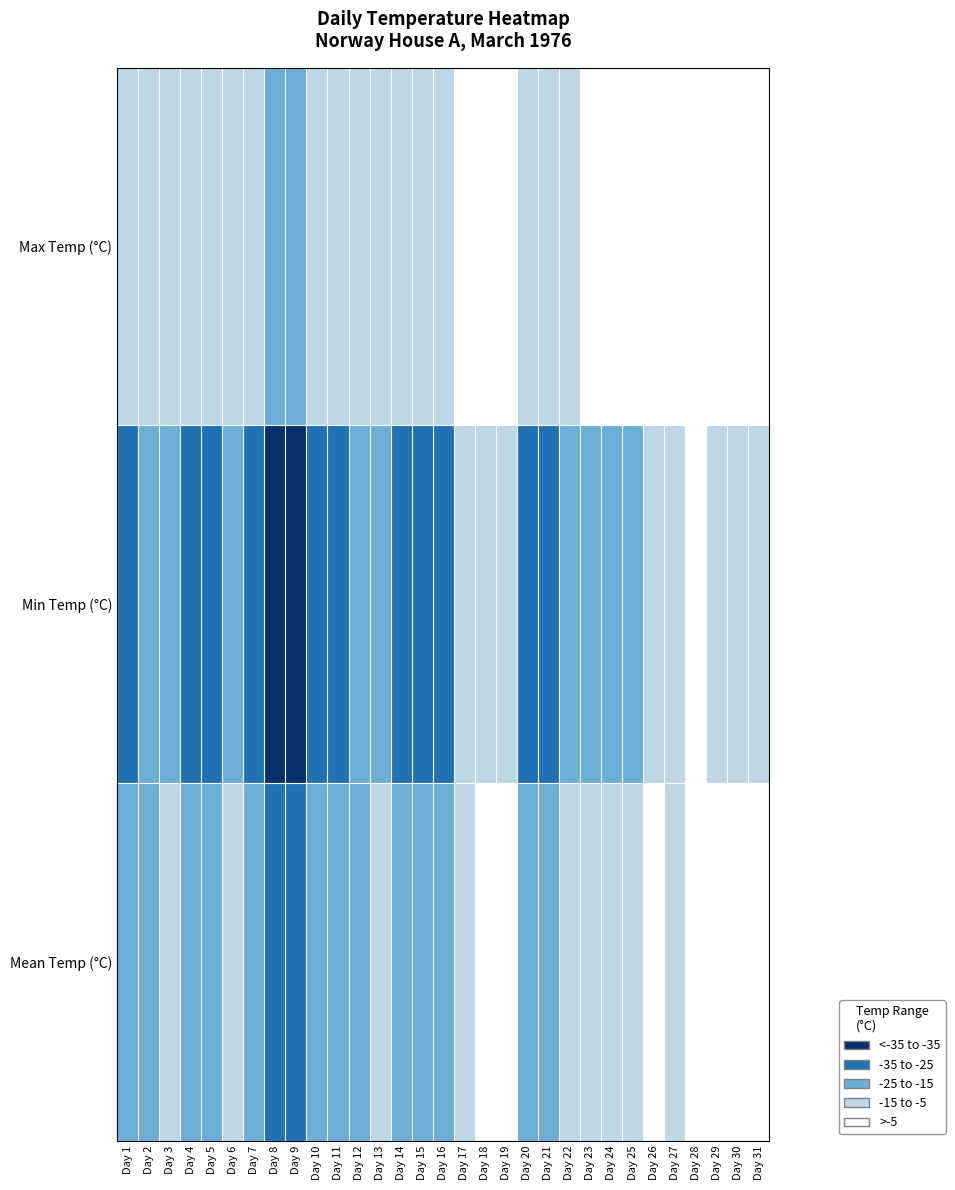

Reading right to left, extract all data points from this chart.

Max Temp (°C): Day 31=6.7	Day 30=5.6	Day 29=6.1	Day 28=3.9	Day 27=2.8	Day 26=5.6	Day 25=2.8	Day 24=-1.1	Day 23=-2.8	Day 22=-5.6	Day 21=-9.4	Day 20=-8.3	Day 19=0.0	Day 18=3.9	Day 17=-2.2	Day 16=-11.1	Day 15=-12.2	Day 14=-9.4	Day 13=-8.9	Day 12=-7.8	Day 11=-12.2	Day 10=-9.4	Day 9=-15.6	Day 8=-17.2	Day 7=-13.3	Day 6=-8.3	Day 5=-15.0	Day 4=-15.0	Day 3=-10.0	Day 2=-11.1	Day 1=-13.3
Min Temp (°C): Day 31=-7.8	Day 30=-6.7	Day 29=-7.8	Day 28=-3.9	Day 27=-13.9	Day 26=-7.2	Day 25=-18.3	Day 24=-20.6	Day 23=-25.0	Day 22=-19.4	Day 21=-30.6	Day 20=-28.9	Day 19=-9.4	Day 18=-7.2	Day 17=-13.9	Day 16=-34.4	Day 15=-28.9	Day 14=-28.3	Day 13=-21.1	Day 12=-23.3	Day 11=-28.9	Day 10=-26.1	Day 9=-38.3	Day 8=-36.7	Day 7=-31.7	Day 6=-17.8	Day 5=-35.0	Day 4=-30.6	Day 3=-16.7	Day 2=-20.6	Day 1=-35.0
Mean Temp (°C): Day 31=-0.6	Day 30=-0.6	Day 29=-0.9	Day 28=0.0	Day 27=-5.6	Day 26=-0.8	Day 25=-7.8	Day 24=-10.9	Day 23=-13.9	Day 22=-12.5	Day 21=-20.0	Day 20=-18.6	Day 19=-4.7	Day 18=-1.7	Day 17=-8.1	Day 16=-22.8	Day 15=-20.6	Day 14=-18.9	Day 13=-15.0	Day 12=-15.6	Day 11=-20.6	Day 10=-17.8	Day 9=-27.0	Day 8=-27.0	Day 7=-22.5	Day 6=-13.1	Day 5=-25.0	Day 4=-22.8	Day 3=-13.4	Day 2=-15.9	Day 1=-24.2